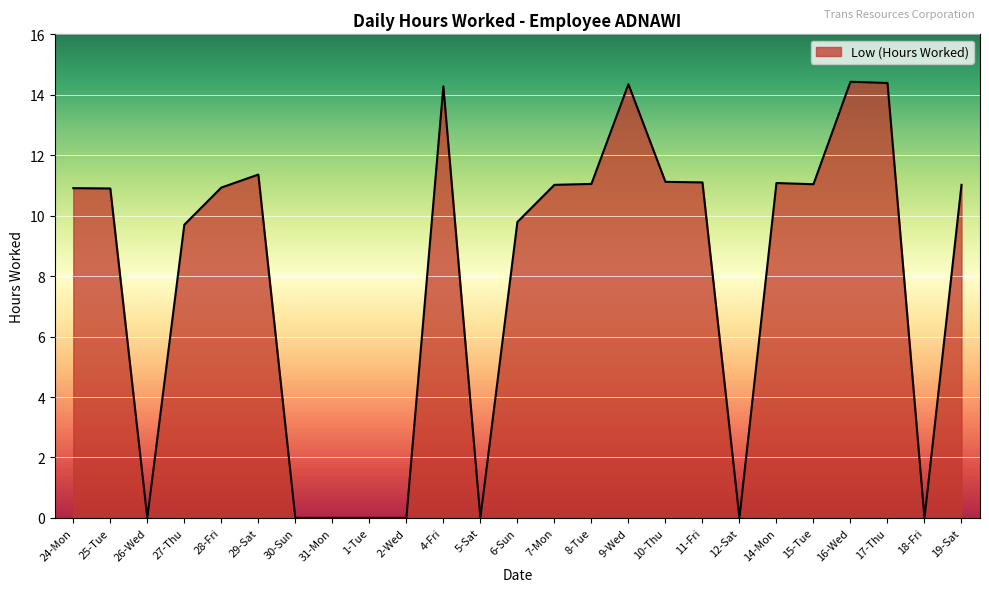

What is the maximum value shown in the chart?

14.4